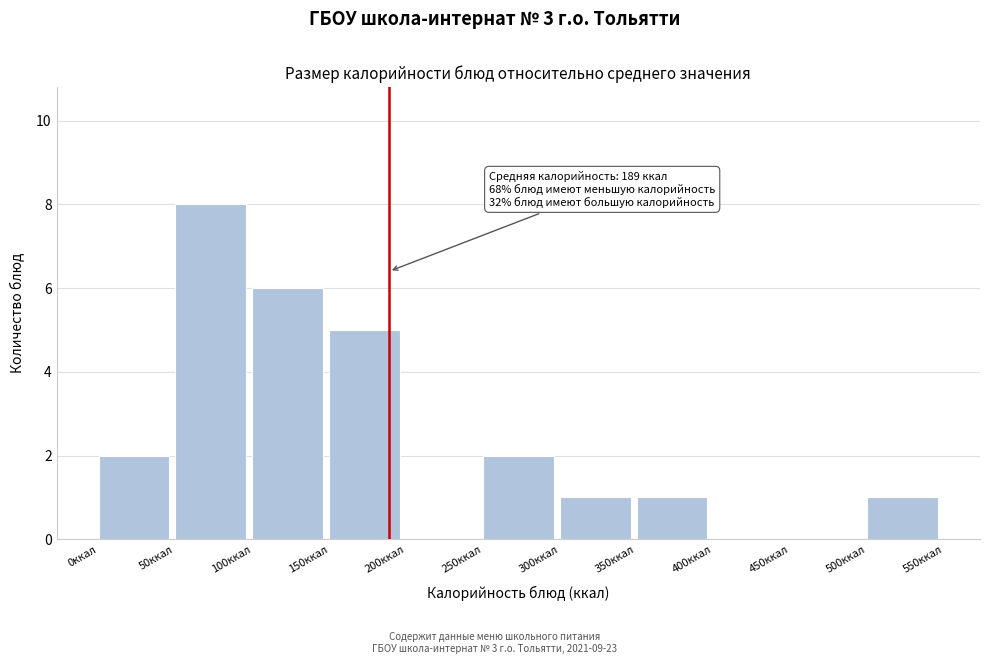

Over which range of the x-axis is the bar tallest?

50 to 100